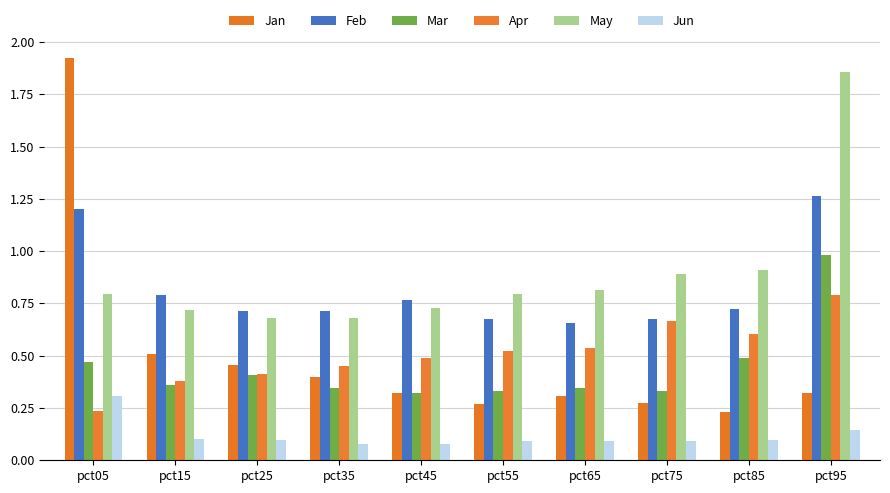

The Jan series shows 0.2 at pct25. True or false?

False